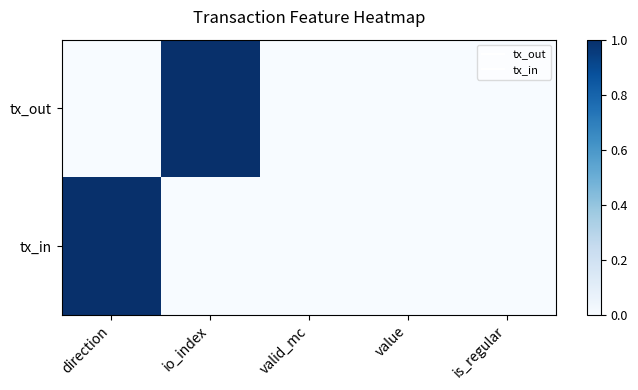

Rank the series by their maximum value, from highest to lowest.

tx_out, tx_in